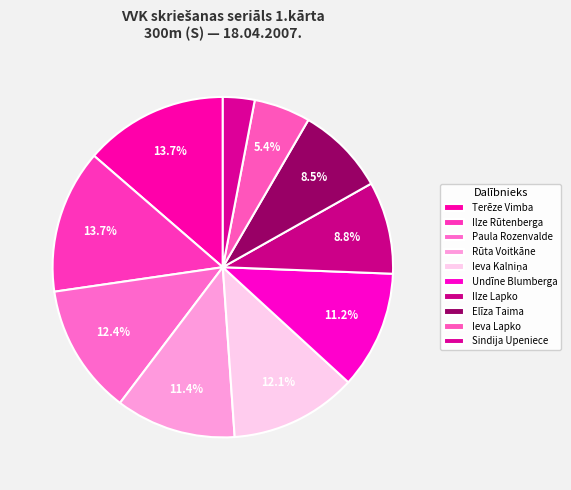

The Terēze Vimba slice represents 14% of the pie. True or false?

True